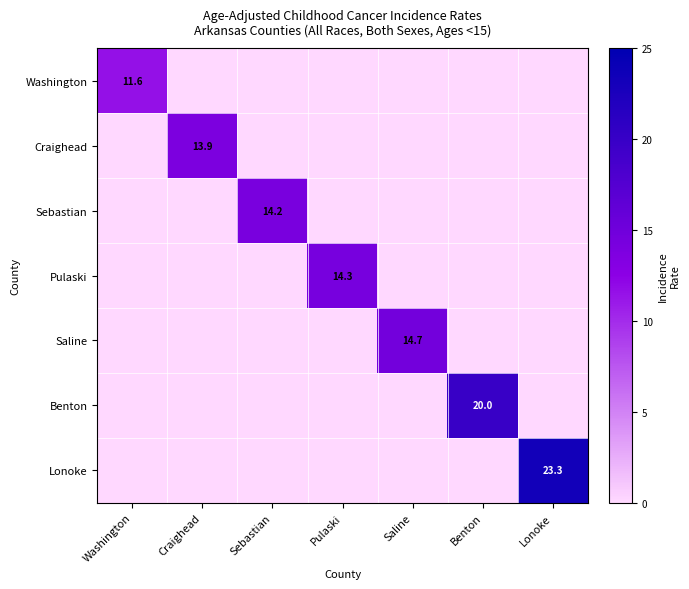

The value of Washington at Washington is 11.6. True or false?

True